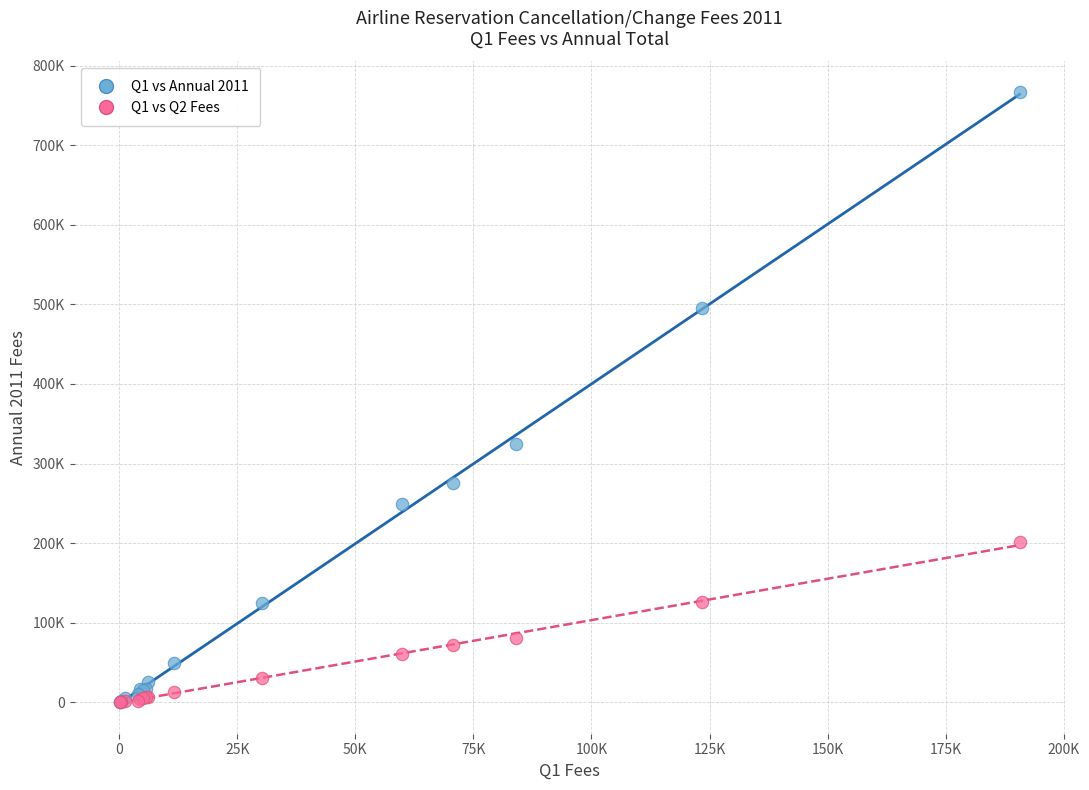

Which series reaches the maximum Y coordinate?

Q1 vs Annual 2011